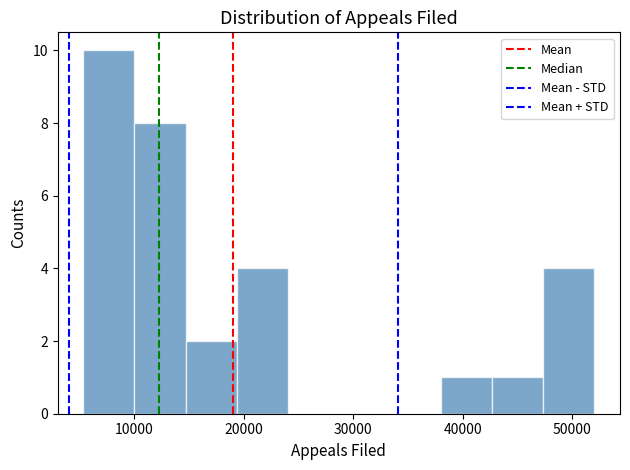

Reading left to right, transcribe this chart: for each bar, give the range it covers on the x-axis and its height. Neither the bar edges nor the heights are printed on the chart, so give them approximately, as read against the axes.

5000 to 10000: 10
10000 to 15000: 8
15000 to 19000: 2
19000 to 24000: 4
24000 to 29000: 0
29000 to 33000: 0
33000 to 38000: 0
38000 to 43000: 1
43000 to 47000: 1
47000 to 52000: 4